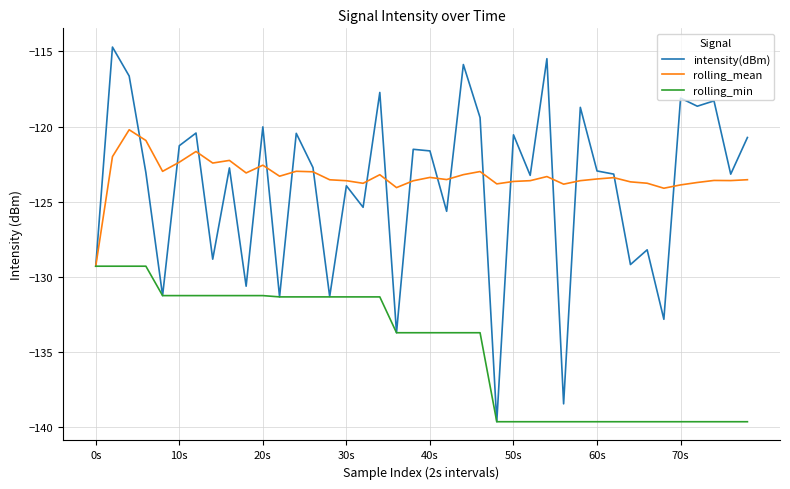

What is the smallest value displayed?

-139.6